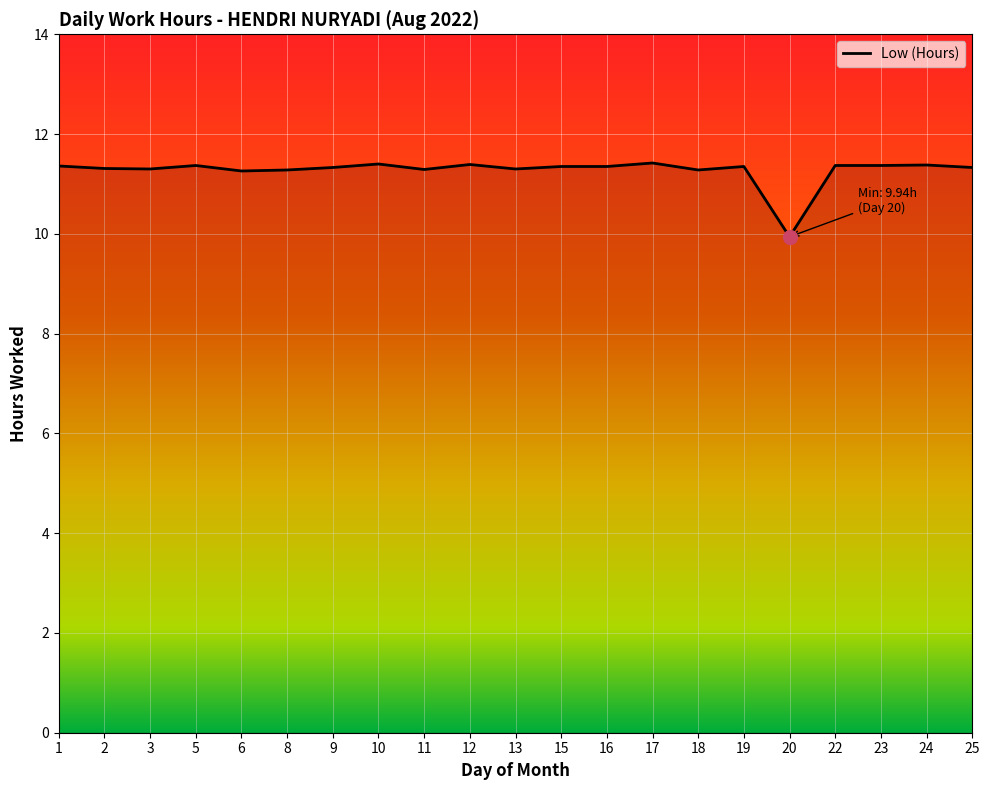

Read the value at 5.

11.4